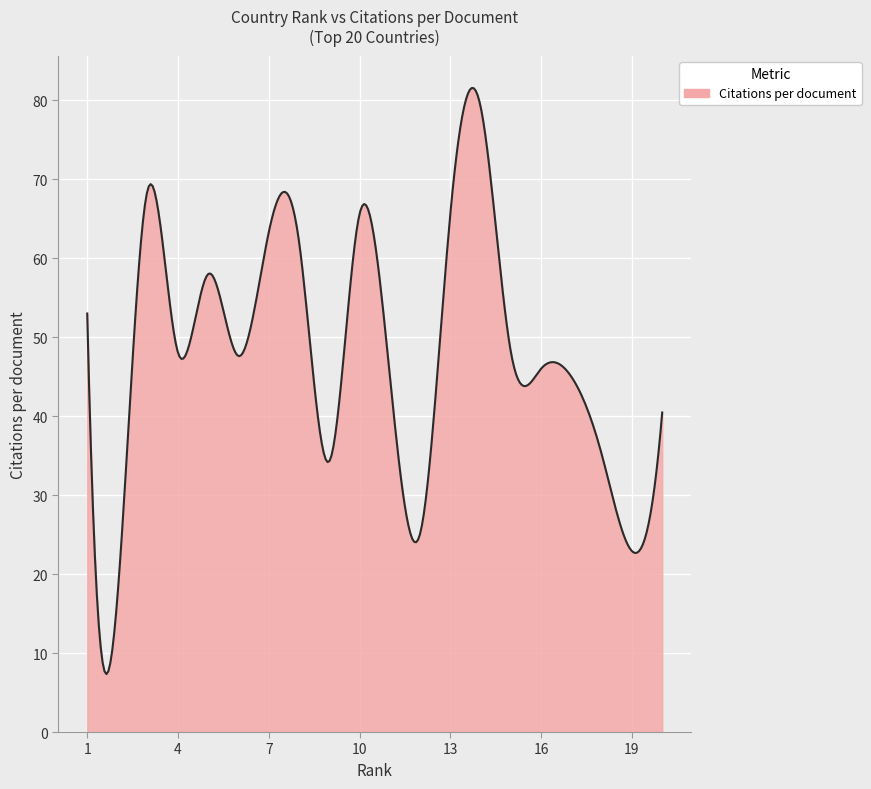

What is the greatest value displayed?

81.6